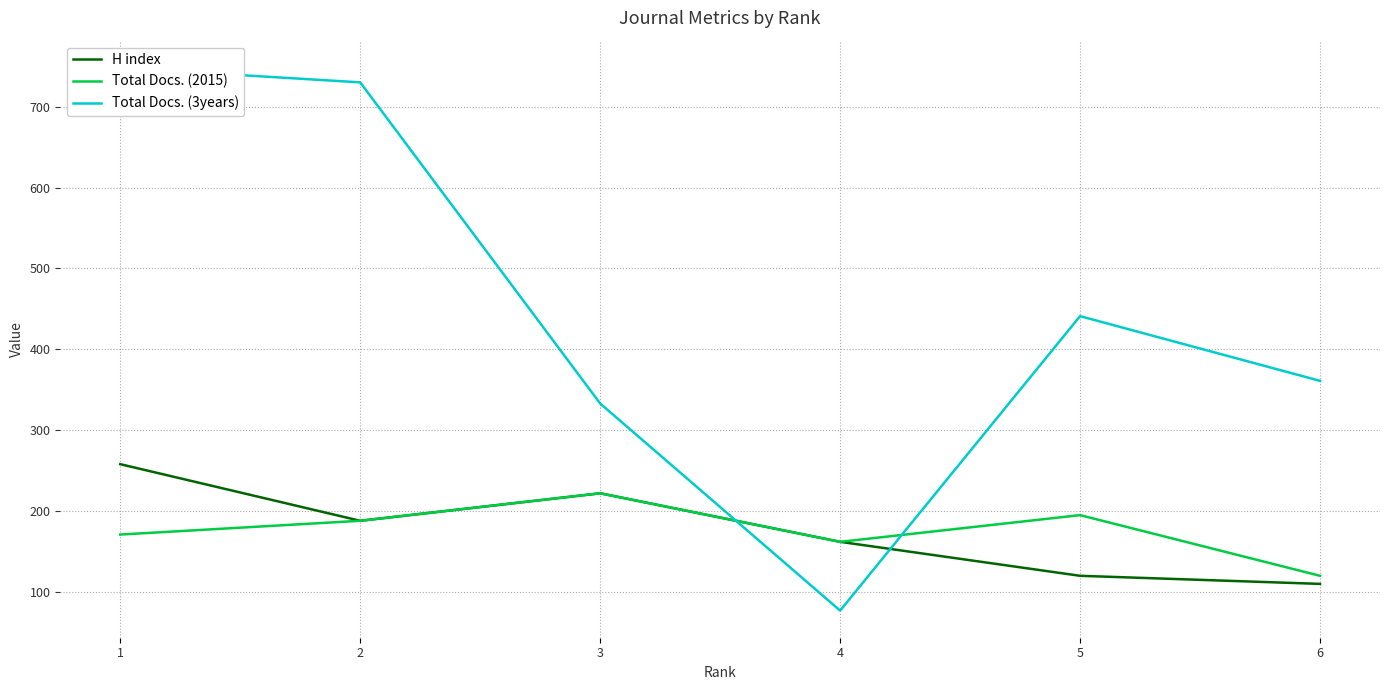

What is the highest value of the H index series?

258